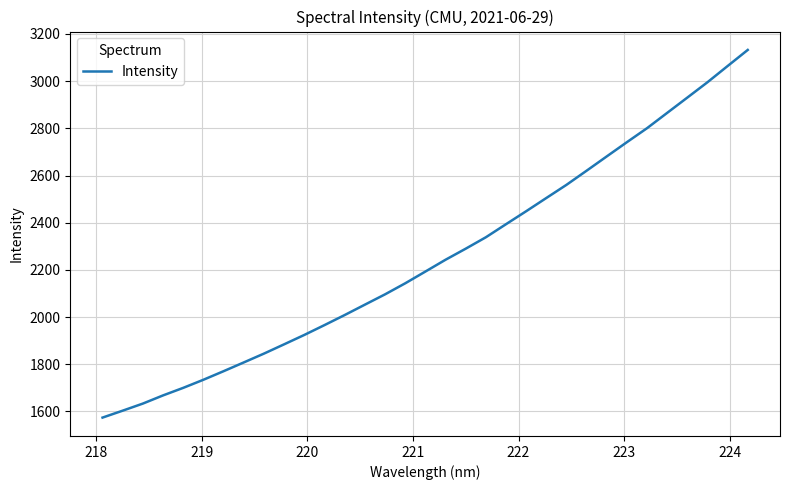

True or false: there are more than 2 points higher than both neighbors.

False